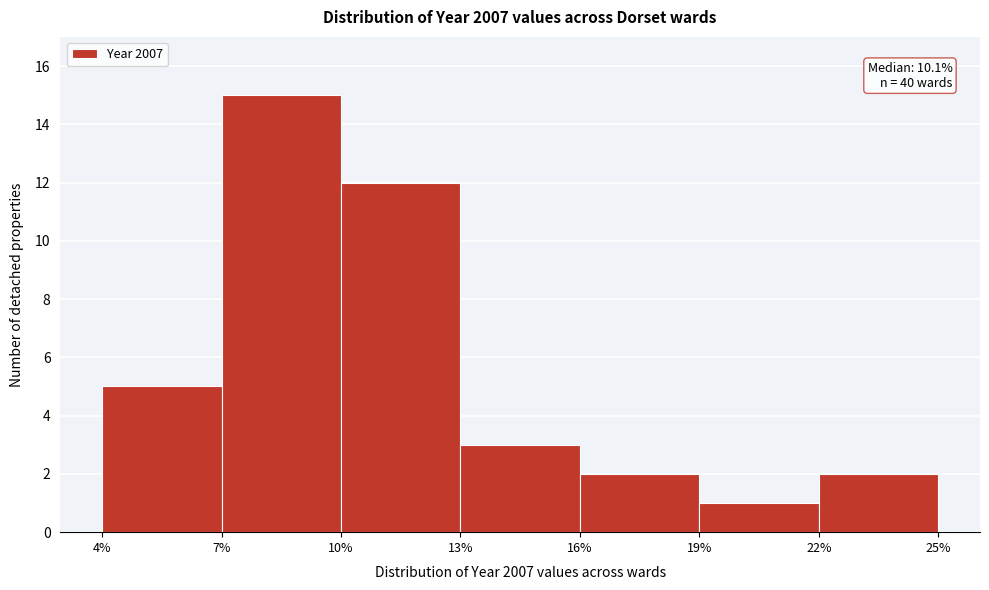

Over which range of the x-axis is the bar tallest?

7% to 10%